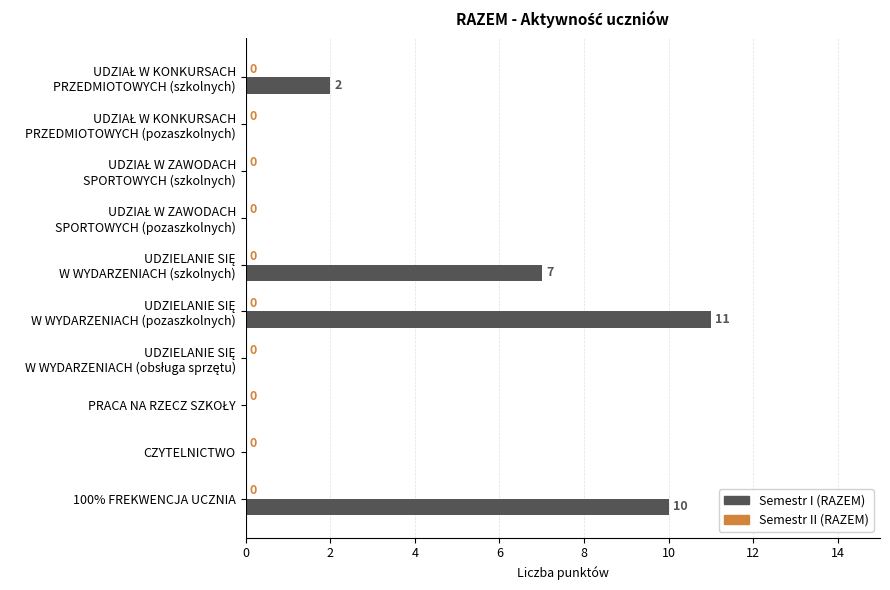

Is it true that the value at CZYTELNICTWO is -7?

False